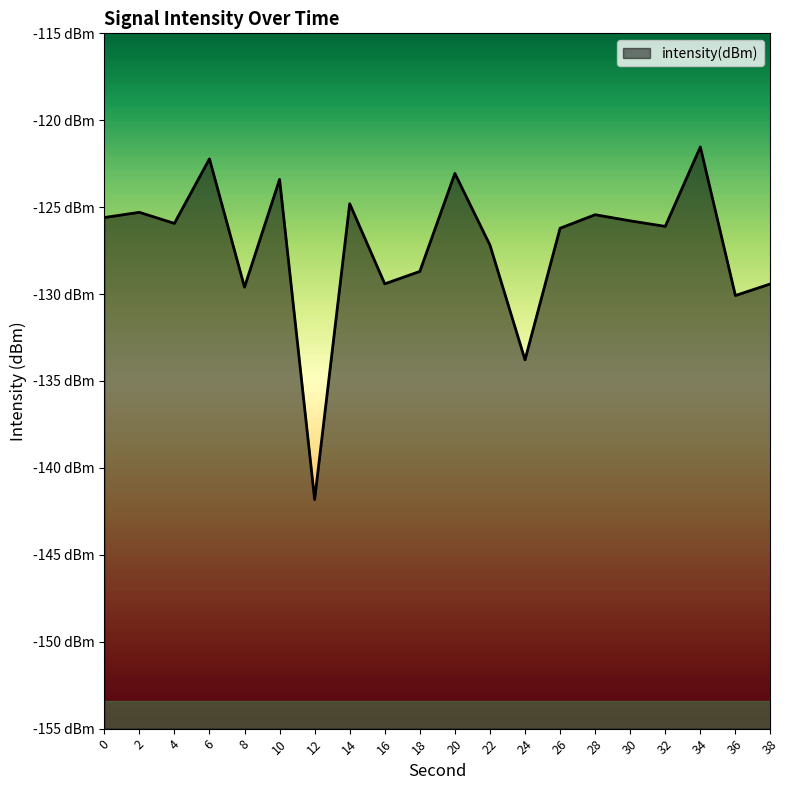

The value at 4 is -221.2. True or false?

False